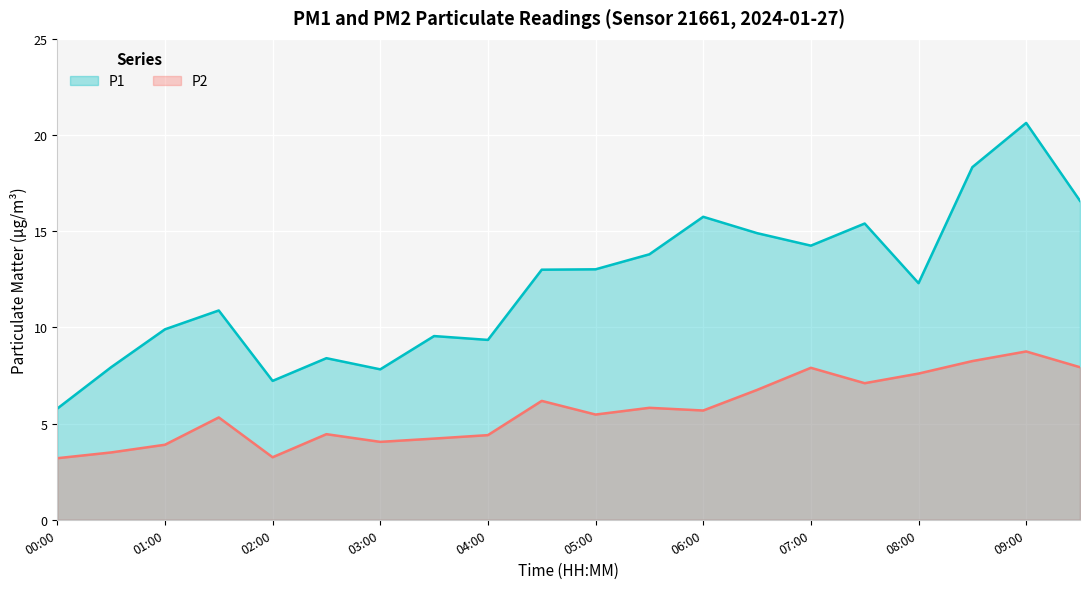

What position from the left is 03:00?

7